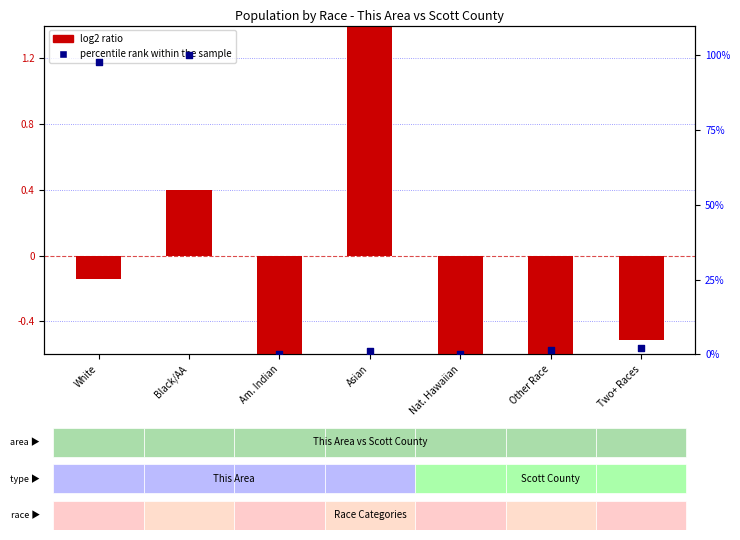

At how many categories does at least one series exceed 39?

2